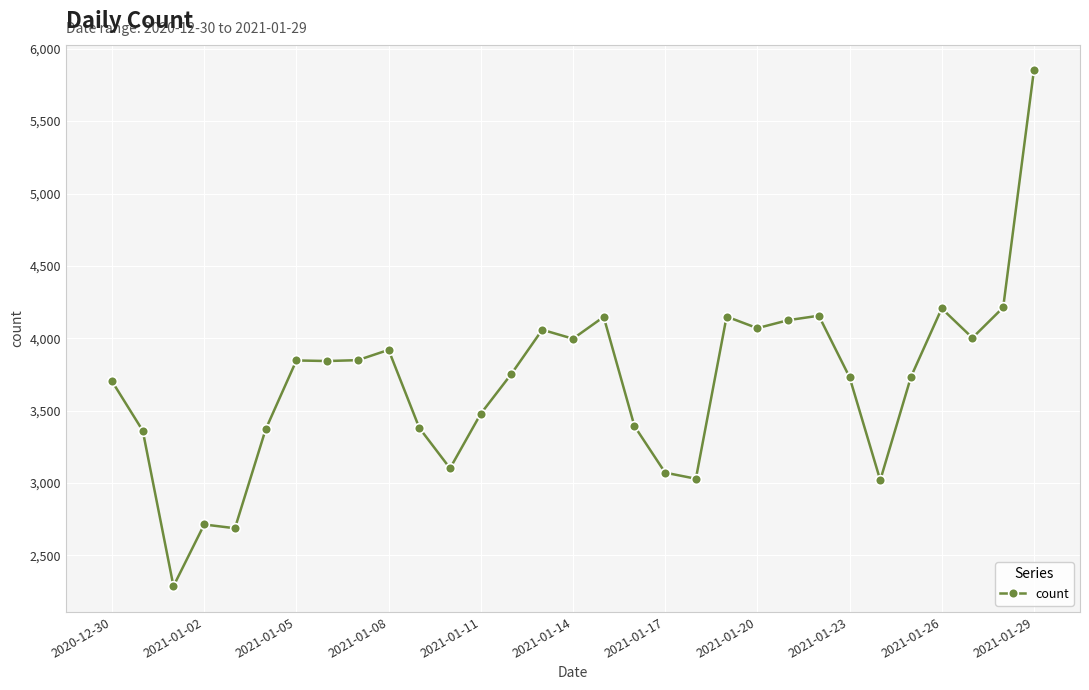

What is the greatest value displayed?

5850